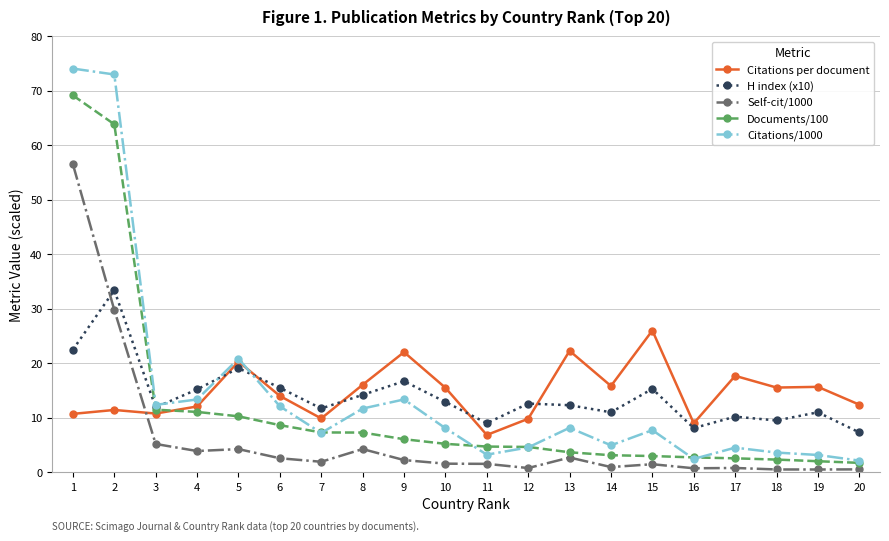

Where does the Citations per document series first go above 15?

5